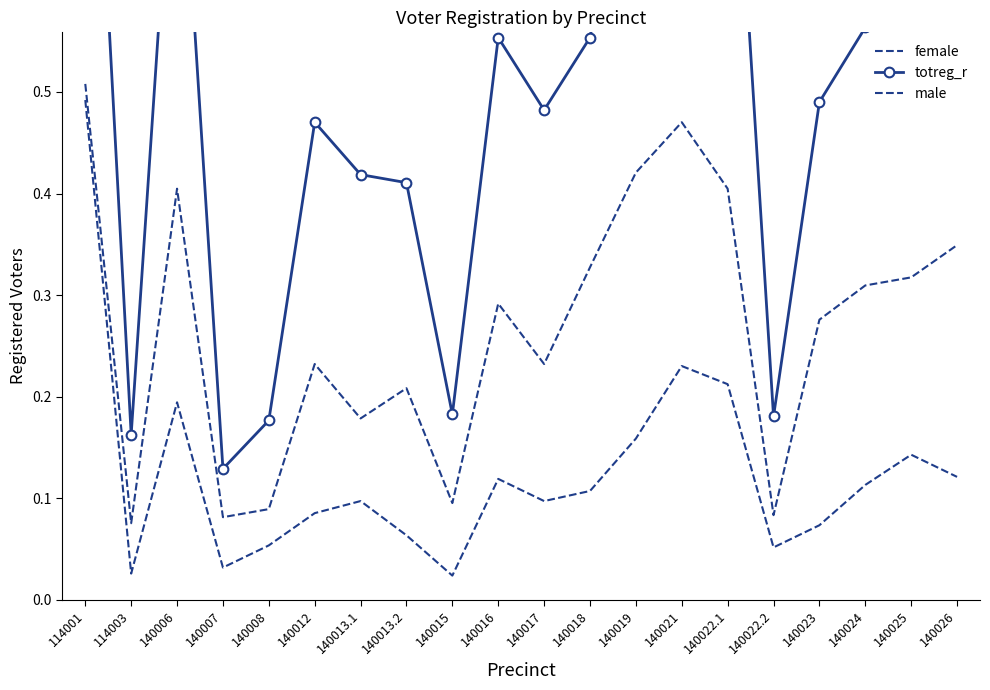

Reading left to right, extract all data points from this chart.

female: 114001=0.5	114003=0.1	140006=0.4	140007=0.1	140008=0.1	140012=0.2	140013.1=0.2	140013.2=0.2	140015=0.1	140016=0.3	140017=0.2	140018=0.3	140019=0.4	140021=0.5	140022.1=0.4	140022.2=0.1	140023=0.3	140024=0.3	140025=0.3	140026=0.3
totreg_r: 114001=1.0	114003=0.2	140006=0.8	140007=0.1	140008=0.2	140012=0.5	140013.1=0.4	140013.2=0.4	140015=0.2	140016=0.6	140017=0.5	140018=0.6	140019=0.8	140021=0.9	140022.1=0.9	140022.2=0.2	140023=0.5	140024=0.6	140025=0.6	140026=0.6
male: 114001=0.5	114003=0.0	140006=0.2	140007=0.0	140008=0.1	140012=0.1	140013.1=0.1	140013.2=0.1	140015=0.0	140016=0.1	140017=0.1	140018=0.1	140019=0.2	140021=0.2	140022.1=0.2	140022.2=0.1	140023=0.1	140024=0.1	140025=0.1	140026=0.1